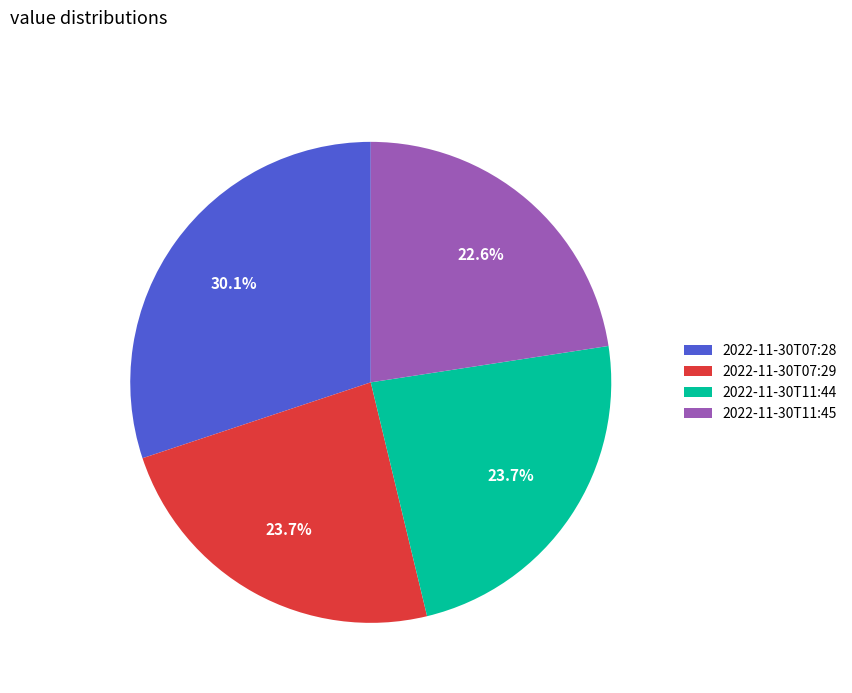

What percentage is the 2022-11-30T11:45 slice, to the nearest percent?

23%